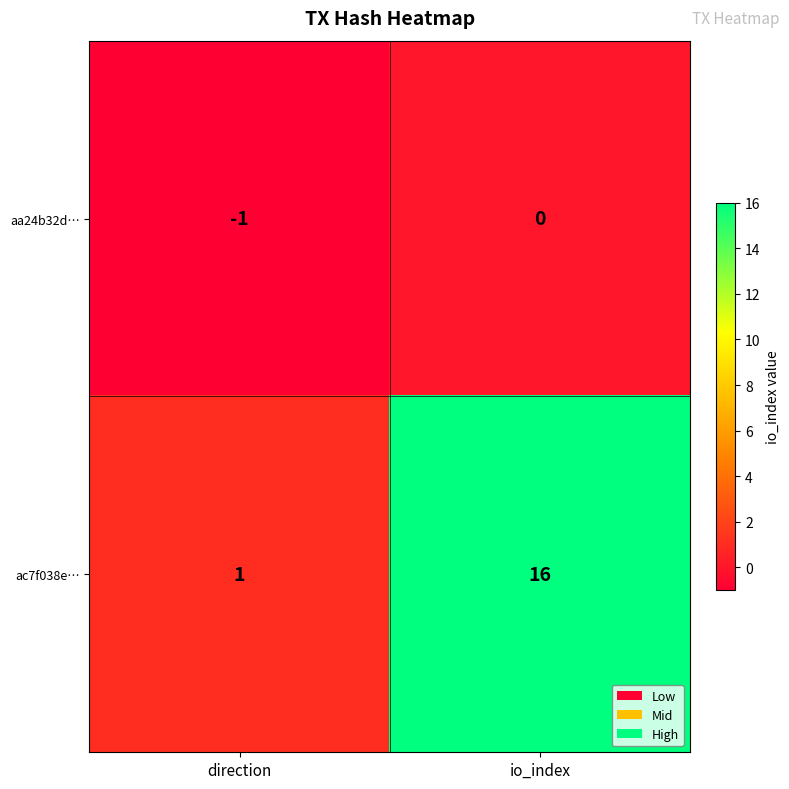

Between direction and io_index, which series saw the biggest shift?

ac7f038e…